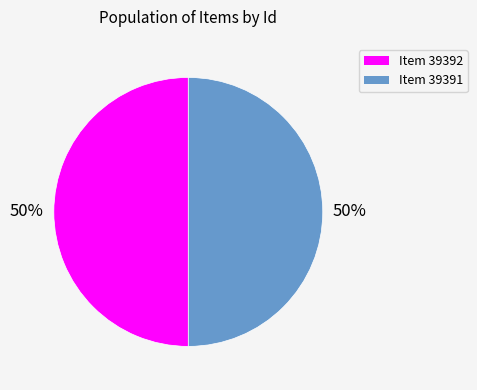

To the nearest percent, what is the average slice percentage?

50%